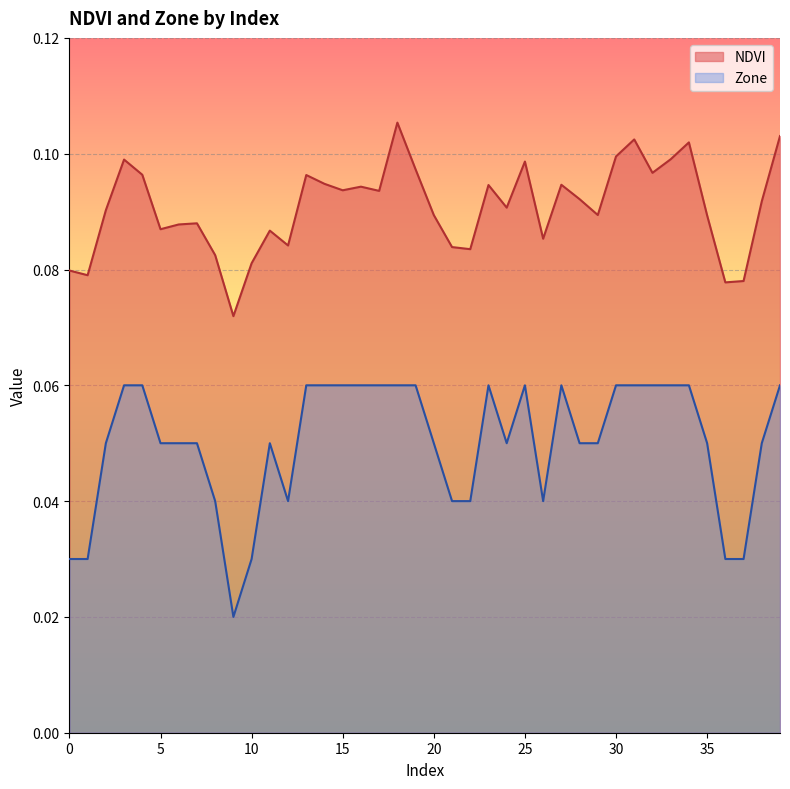

Which series has the largest range (max minus min)?

Zone